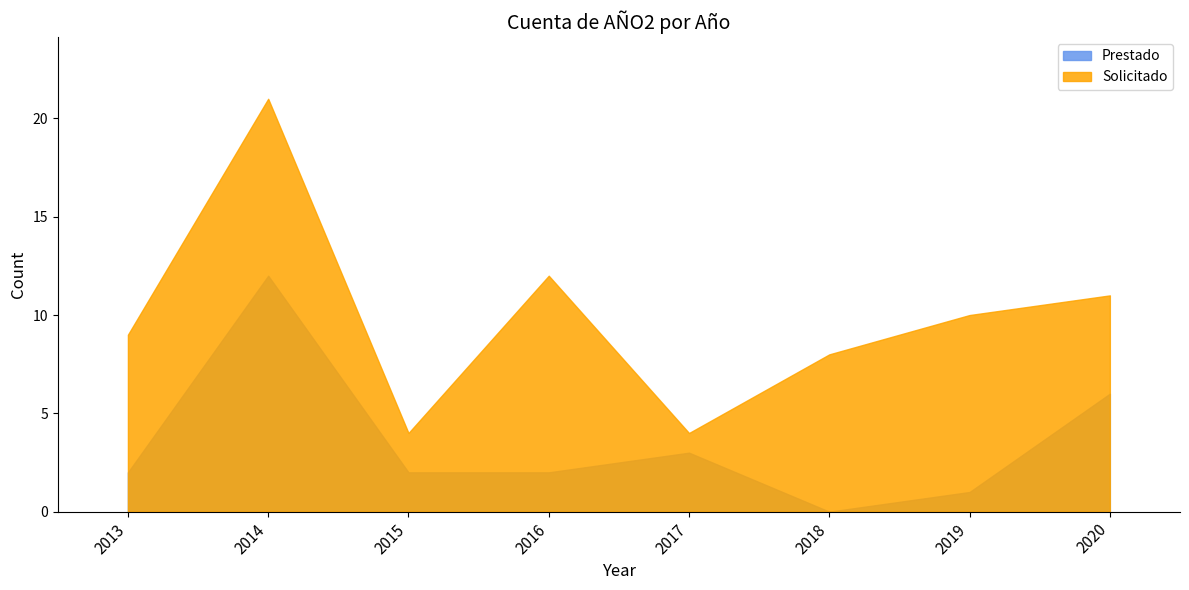

At which label is Prestado closest to 6?

2020